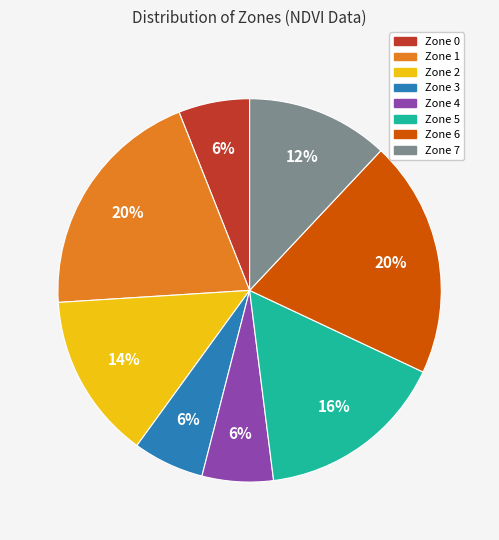

Between Zone 4 and Zone 2, which is larger?

Zone 2